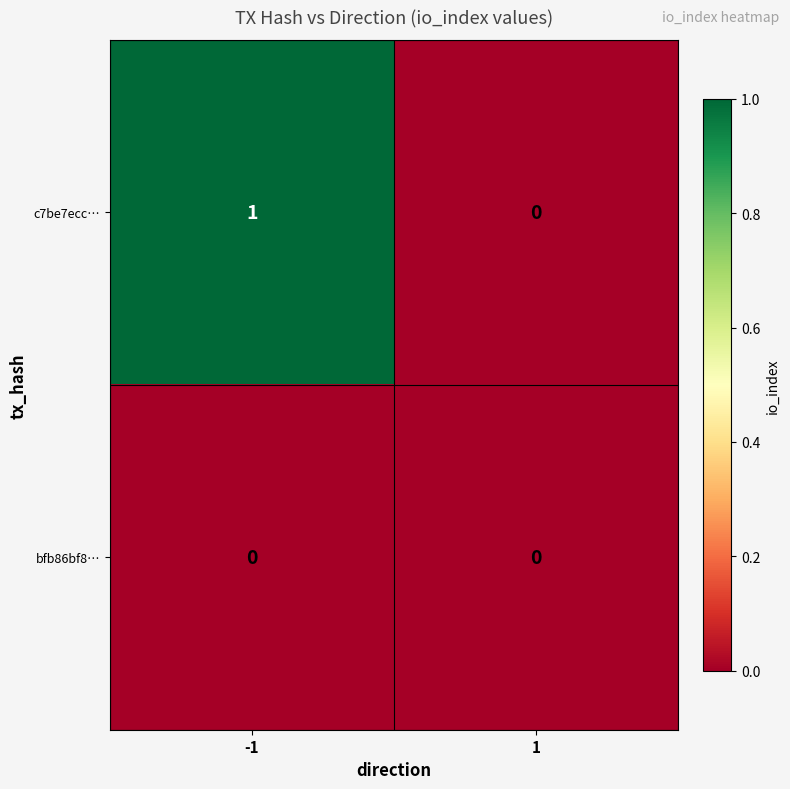

Between -1 and 1, which series saw the biggest shift?

c7be7ecc…